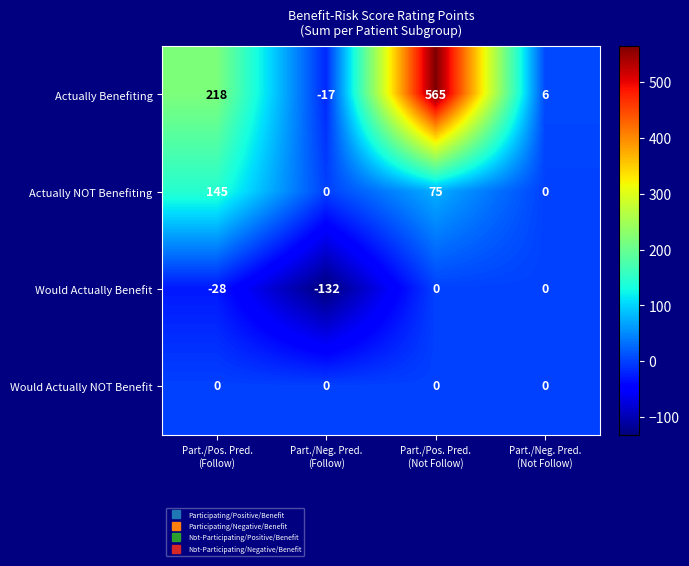

What is the average value of the Actually Benefiting series?

193